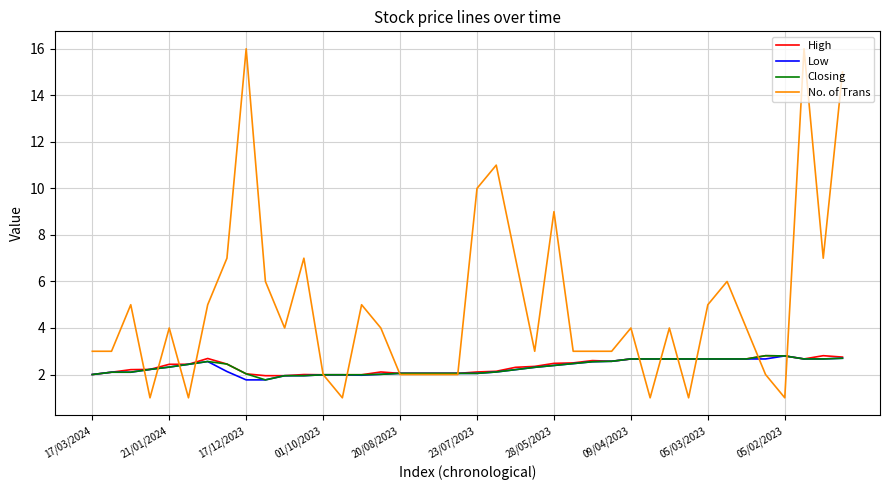

What is the minimum value shown in the chart?

1.0